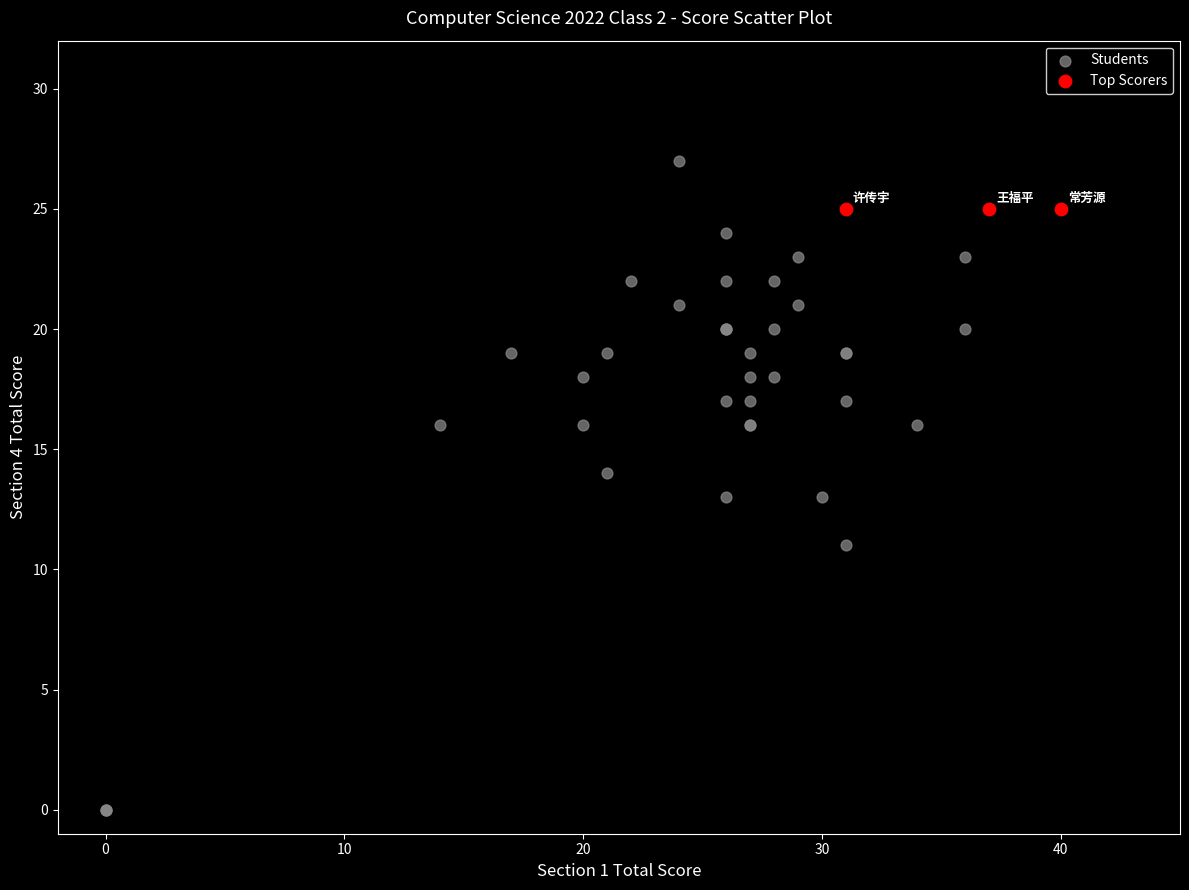

Which series contains the lowest Y value?

Students